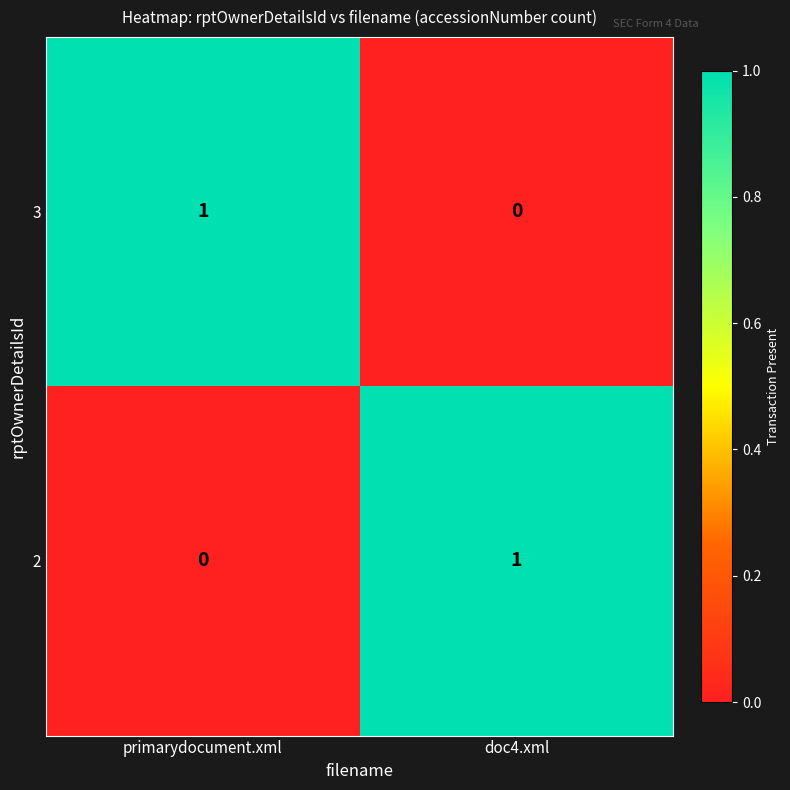

At which label does 2 reach its peak?

doc4.xml